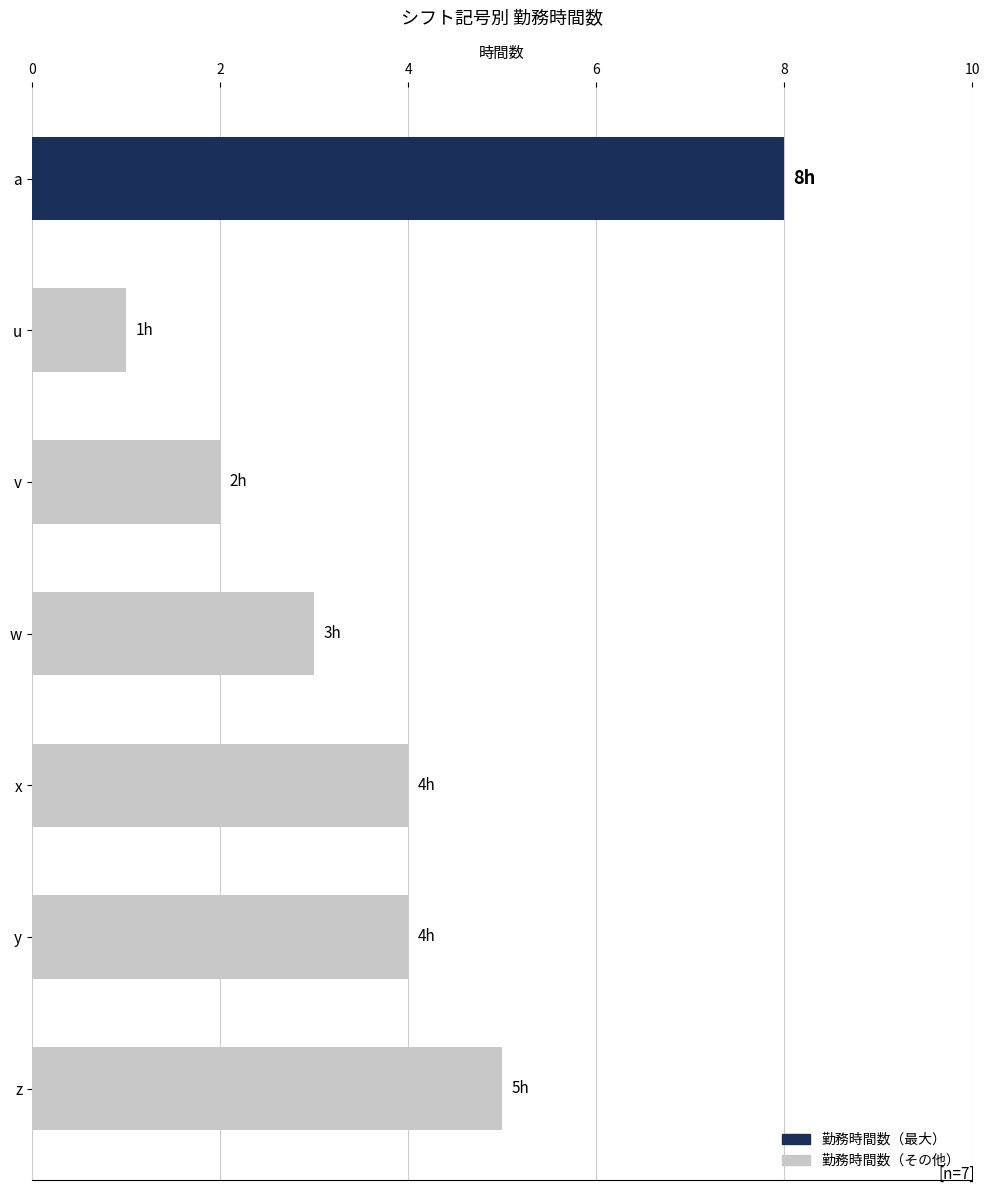

Is it true that the value at z is 5?

True